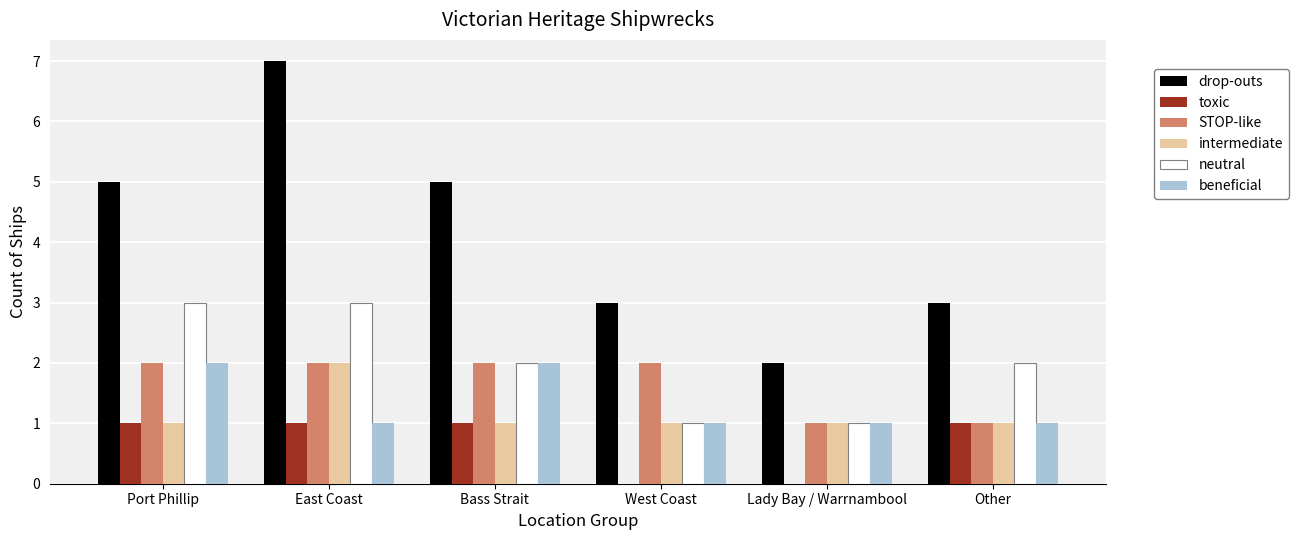

How many distinct data groups are displayed?

6